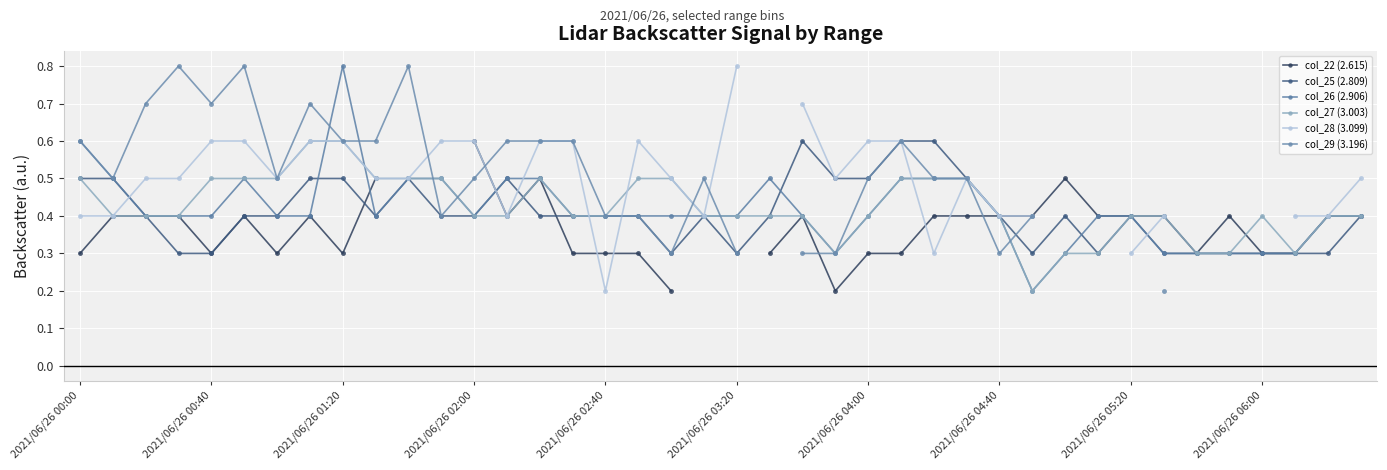

Rank the series by their maximum value, from highest to lowest.

col_26 (2.906), col_28 (3.099), col_29 (3.196), col_22 (2.615), col_25 (2.809), col_27 (3.003)